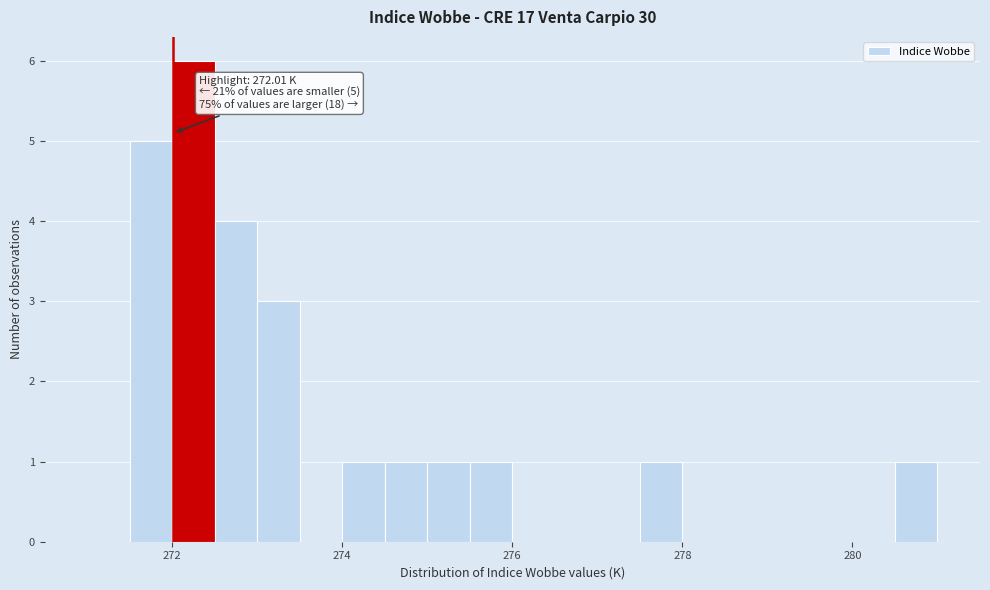

Read against the x-axis, roughly where is the centre of the tallest bar?

272.2